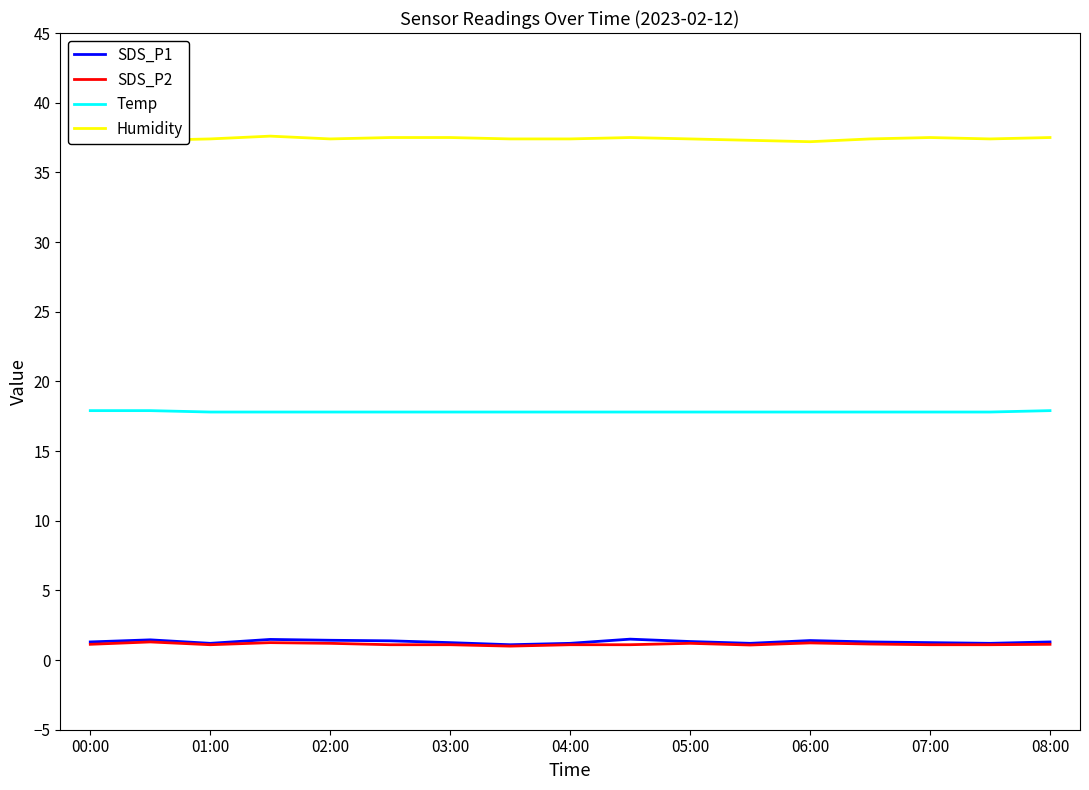

True or false: SDS_P1 has a value of 1.2 at 01:00.

True